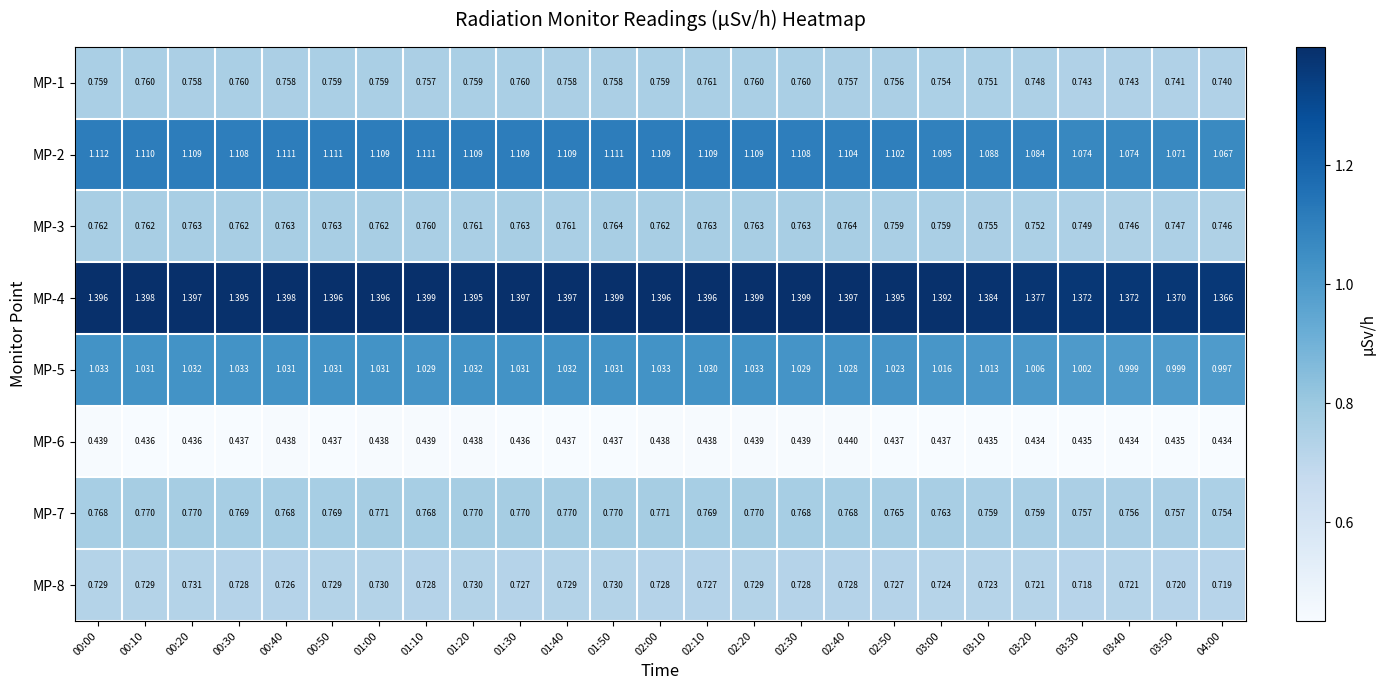

At which category is the sum across all series the highest?

02:20